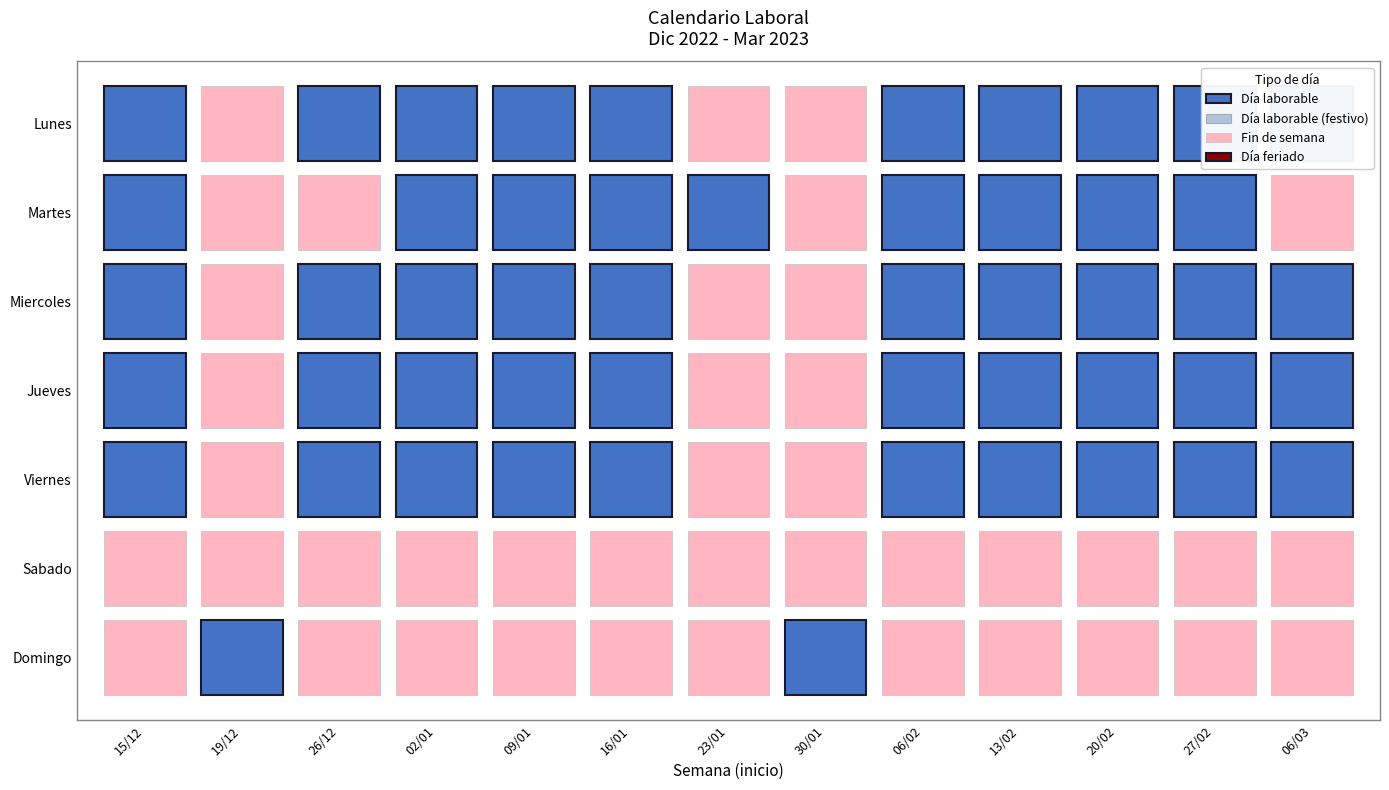

Reading right to left, extract all data points from this chart.

Lunes: 06/03=1	27/02=1	20/02=1	13/02=1	06/02=1	30/01=0	23/01=0	16/01=1	09/01=1	02/01=1	26/12=1	19/12=0	15/12=1
Martes: 06/03=0	27/02=1	20/02=1	13/02=1	06/02=1	30/01=0	23/01=1	16/01=1	09/01=1	02/01=1	26/12=0	19/12=0	15/12=1
Miercoles: 06/03=1	27/02=1	20/02=1	13/02=1	06/02=1	30/01=0	23/01=0	16/01=1	09/01=1	02/01=1	26/12=1	19/12=0	15/12=1
Jueves: 06/03=1	27/02=1	20/02=1	13/02=1	06/02=1	30/01=0	23/01=0	16/01=1	09/01=1	02/01=1	26/12=1	19/12=0	15/12=1
Viernes: 06/03=1	27/02=1	20/02=1	13/02=1	06/02=1	30/01=0	23/01=0	16/01=1	09/01=1	02/01=1	26/12=1	19/12=0	15/12=1
Sabado: 06/03=0	27/02=0	20/02=0	13/02=0	06/02=0	30/01=0	23/01=0	16/01=0	09/01=0	02/01=0	26/12=0	19/12=0	15/12=0
Domingo: 06/03=0	27/02=0	20/02=0	13/02=0	06/02=0	30/01=1	23/01=0	16/01=0	09/01=0	02/01=0	26/12=0	19/12=1	15/12=0